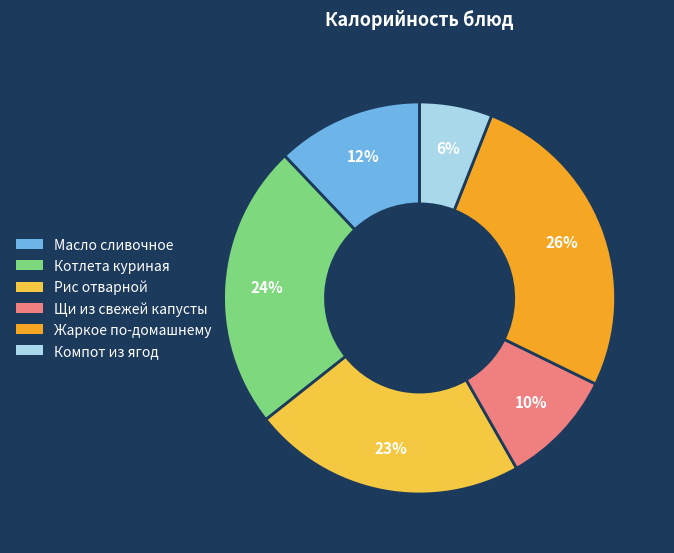

Which slice is the largest?

Жаркое по-домашнему